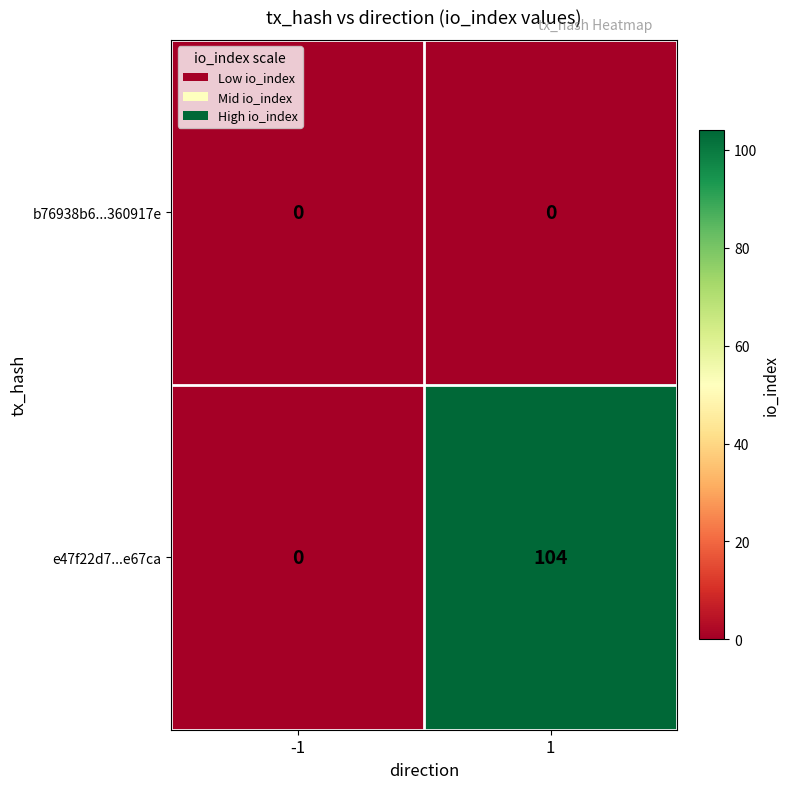

What is the spread (max minus min) of values at 1?

104